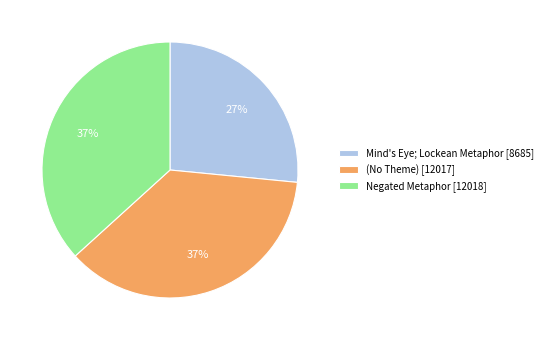

Count the number of slices in the pie.

3